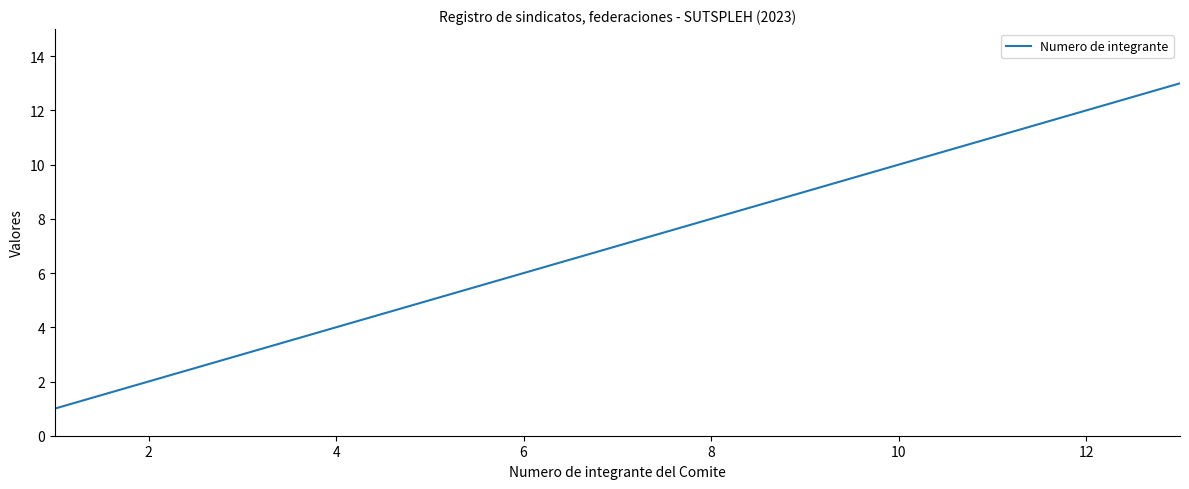

What is the greatest value displayed?

13